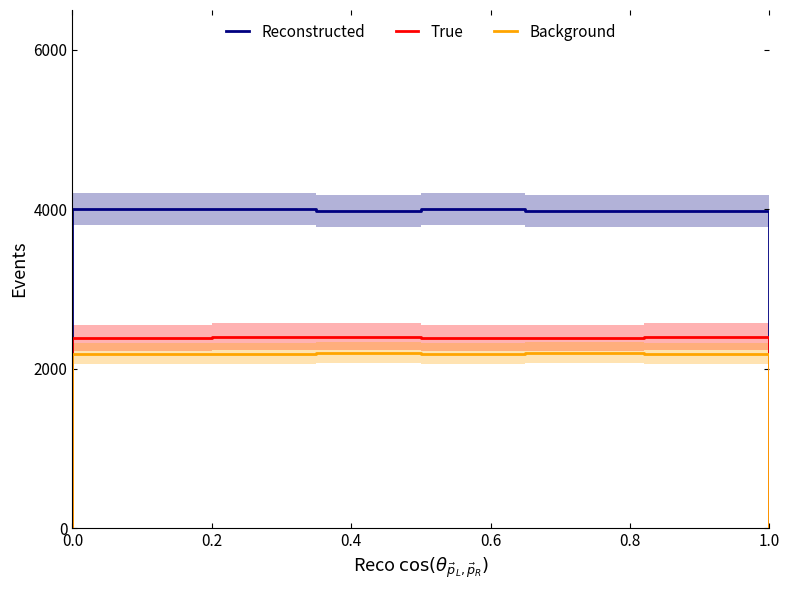

The value of Reconstructed at 10 is 6845.5. True or false?

False